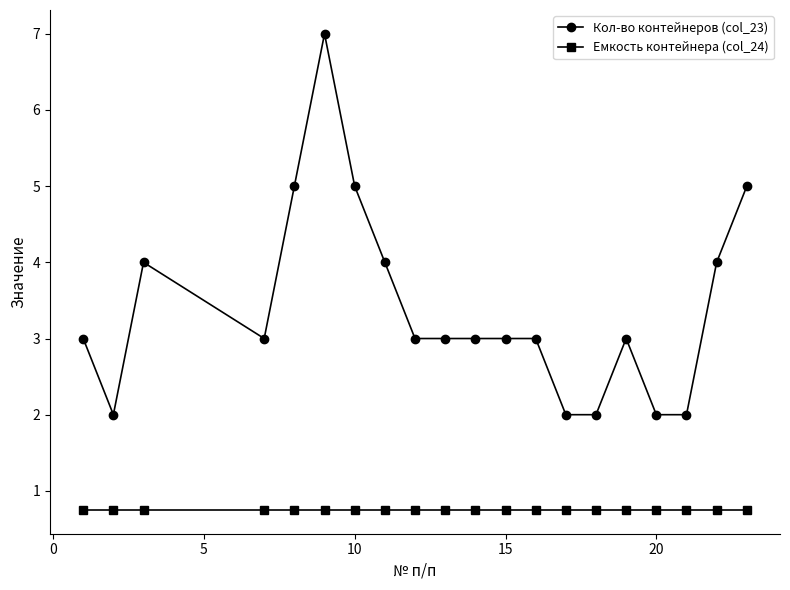

Reading left to right, list all the values displayed in this chart.

Кол-во контейнеров (col_23): 3.0	2.0	4.0	3.0	5.0	7.0	5.0	4.0	3.0	3.0	3.0	3.0	3.0	2.0	2.0	3.0	2.0	2.0	4.0	5.0
Емкость контейнера (col_24): 0.8	0.8	0.8	0.8	0.8	0.8	0.8	0.8	0.8	0.8	0.8	0.8	0.8	0.8	0.8	0.8	0.8	0.8	0.8	0.8